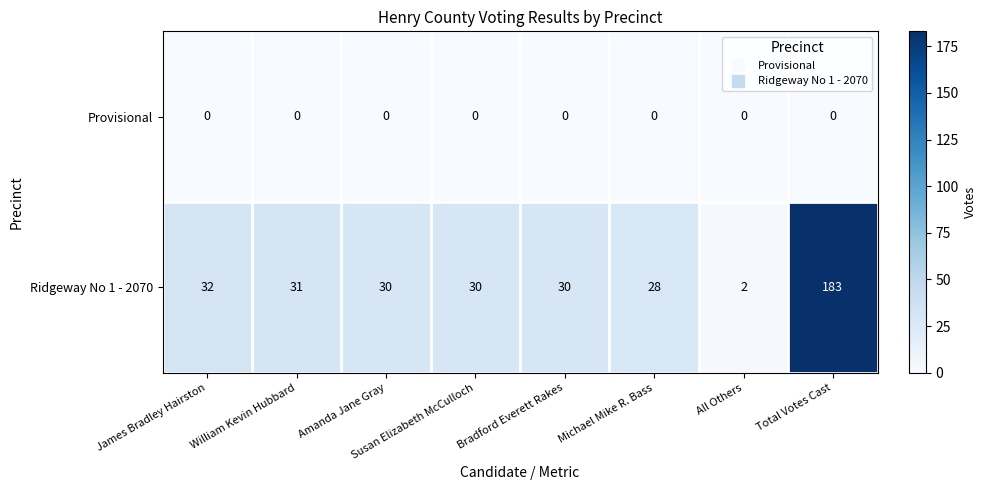

List the series in order of their overall mean, lowest first.

Provisional, Ridgeway No 1 - 2070